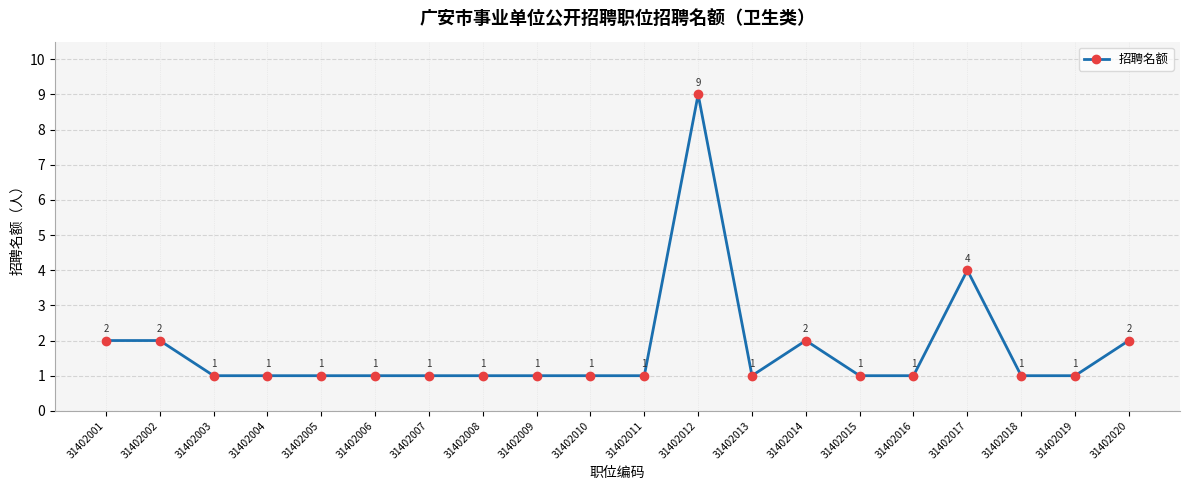

Read the value at 31402018.

1